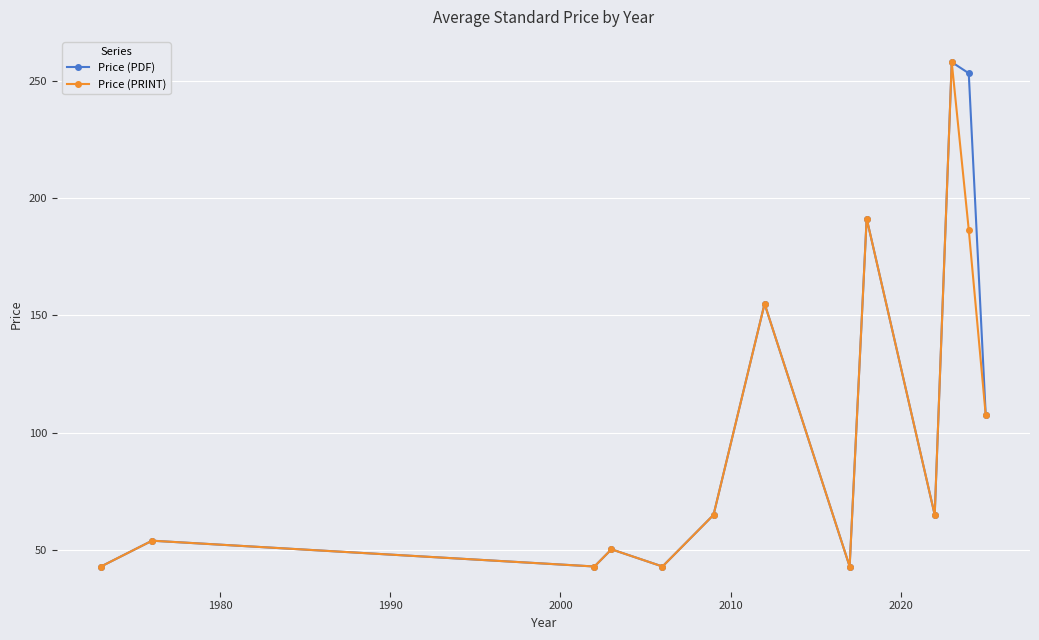

Which series has the largest total across all categories?

Price (PDF)